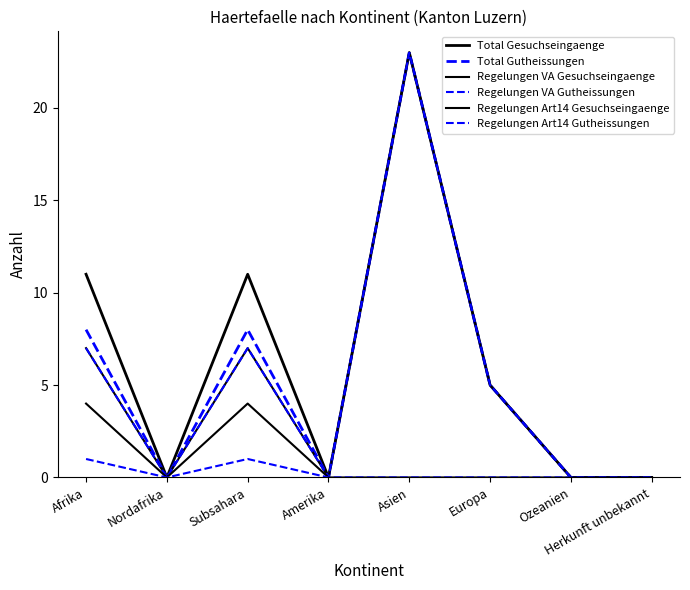

Reading left to right, list all the values displayed in this chart.

Total Gesuchseingaenge: 11	0	11	0	23	5	0	0
Total Gutheissungen: 8	0	8	0	23	5	0	0
Regelungen VA Gesuchseingaenge: 7	0	7	0	23	5	0	0
Regelungen VA Gutheissungen: 7	0	7	0	23	5	0	0
Regelungen Art14 Gesuchseingaenge: 4	0	4	0	0	0	0	0
Regelungen Art14 Gutheissungen: 1	0	1	0	0	0	0	0